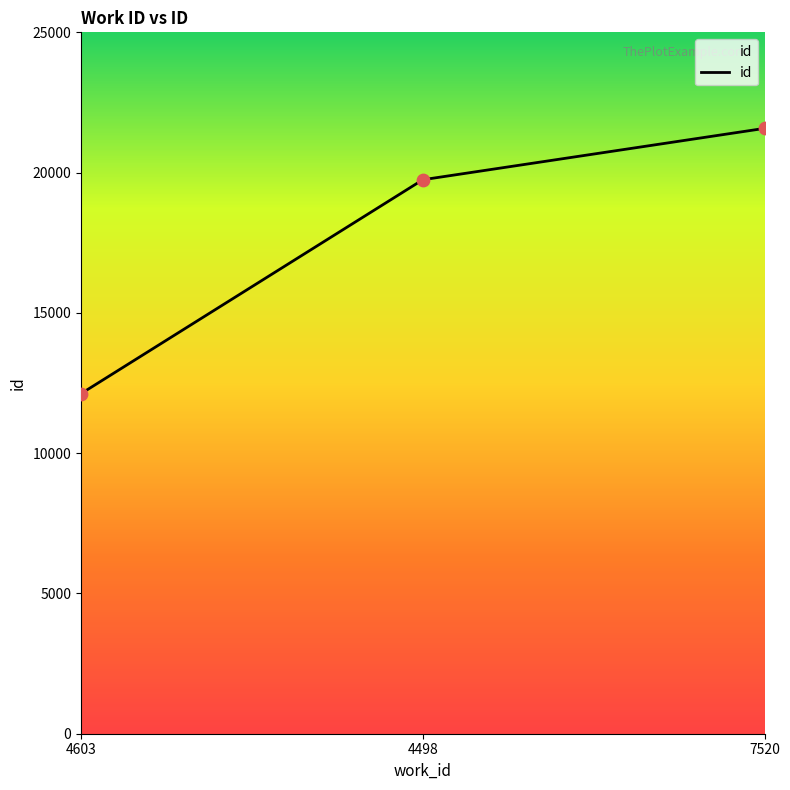

Which has a higher value, 4498 or 7520?

7520